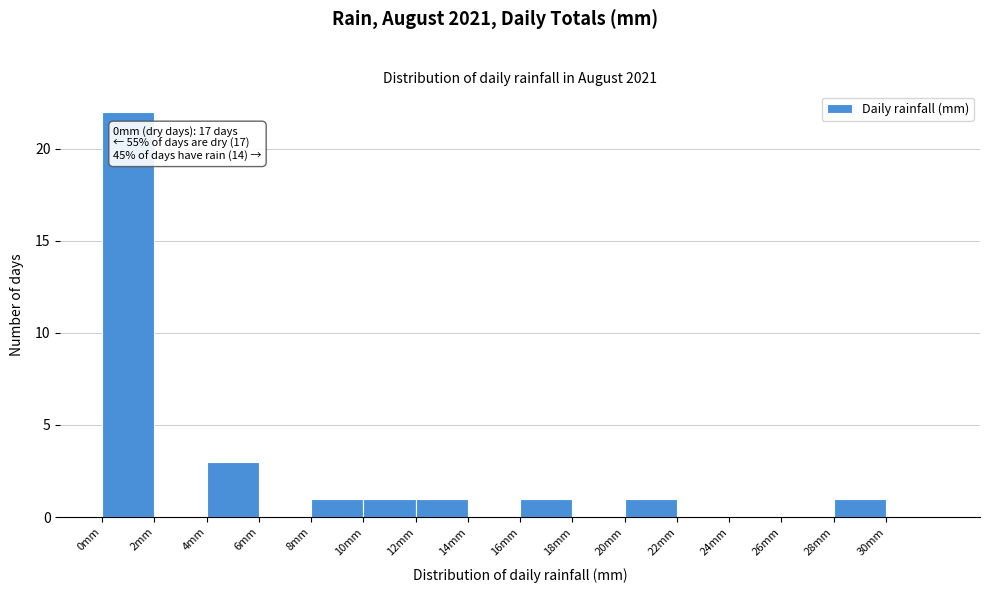

Over which range of the x-axis is the bar tallest?

0 to 2